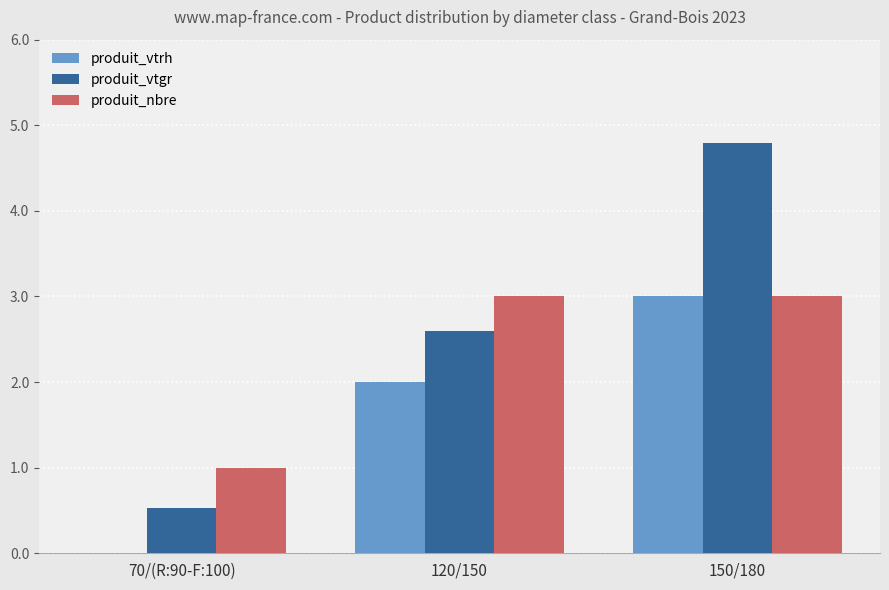

What is the maximum value for produit_nbre?

3.0